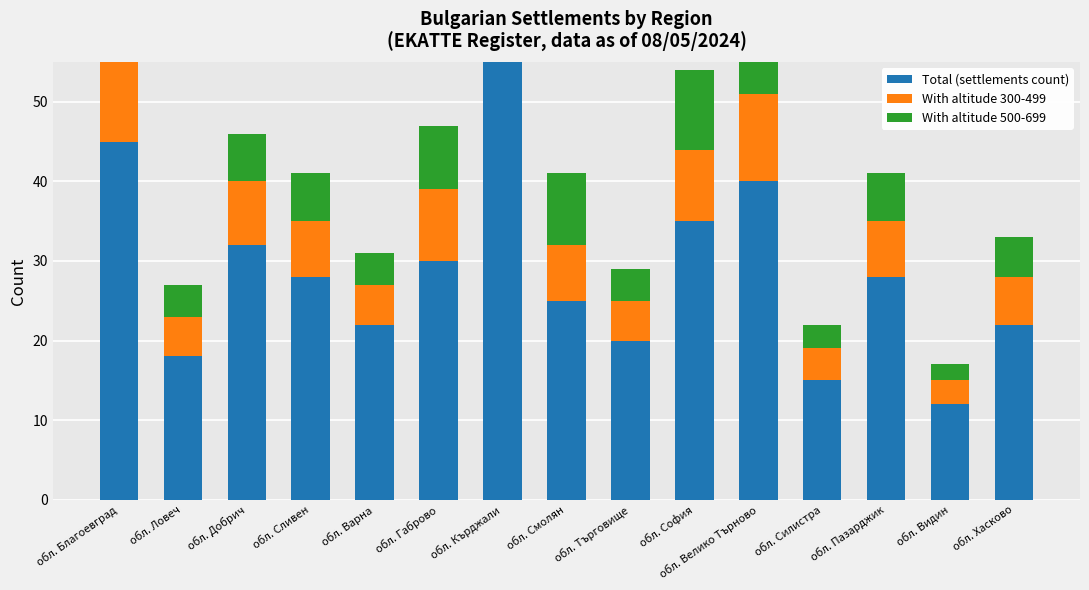

Are the bars horizontal?

No